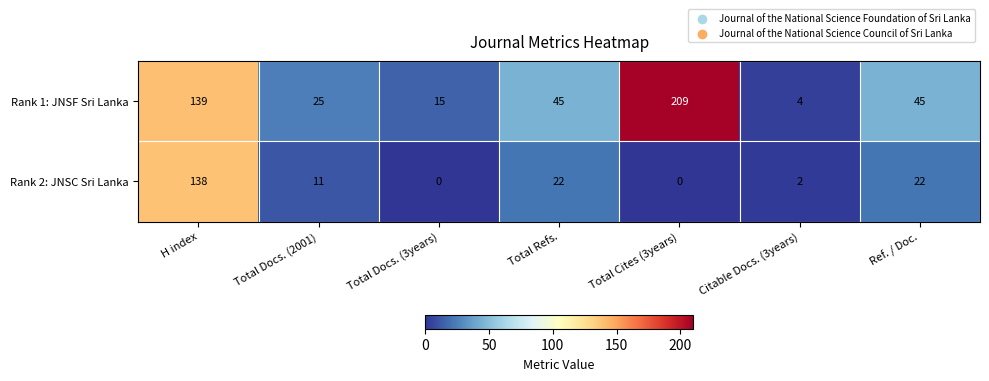

Where does the Rank 2: JNSC Sri Lanka series first go above 11?

H index